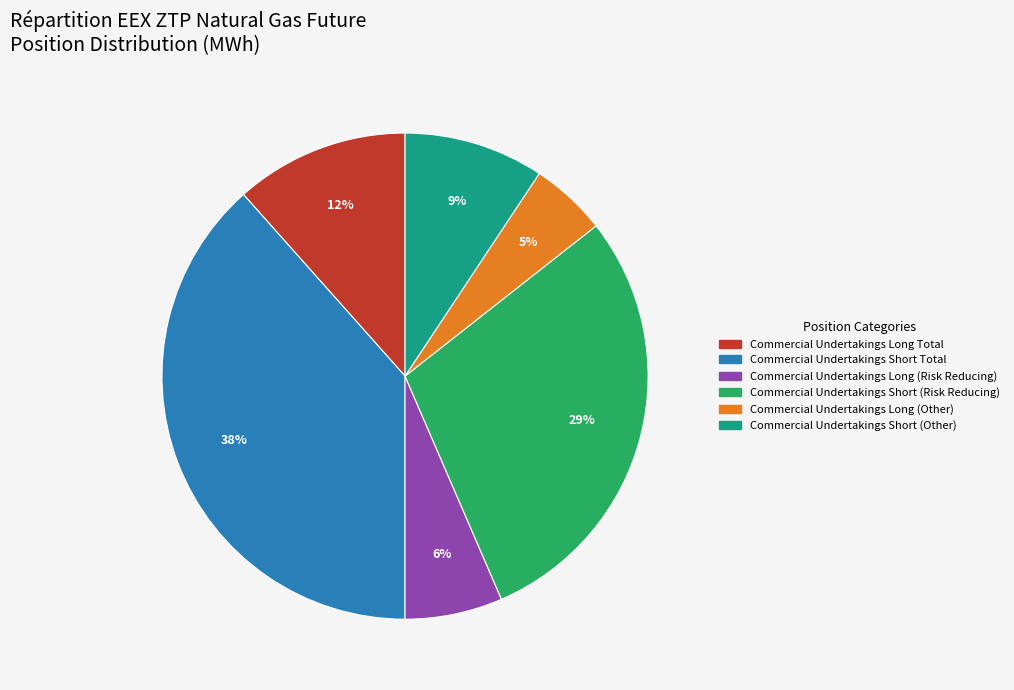

True or false: Commercial Undertakings Short Total accounts for 38% of the total.

True